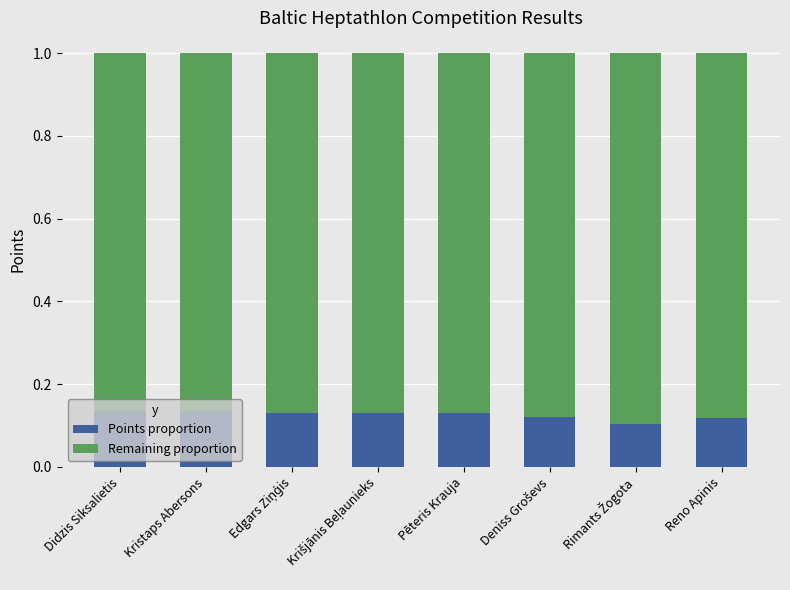

What is the total value across all series at Kristaps Abersons?

1.0